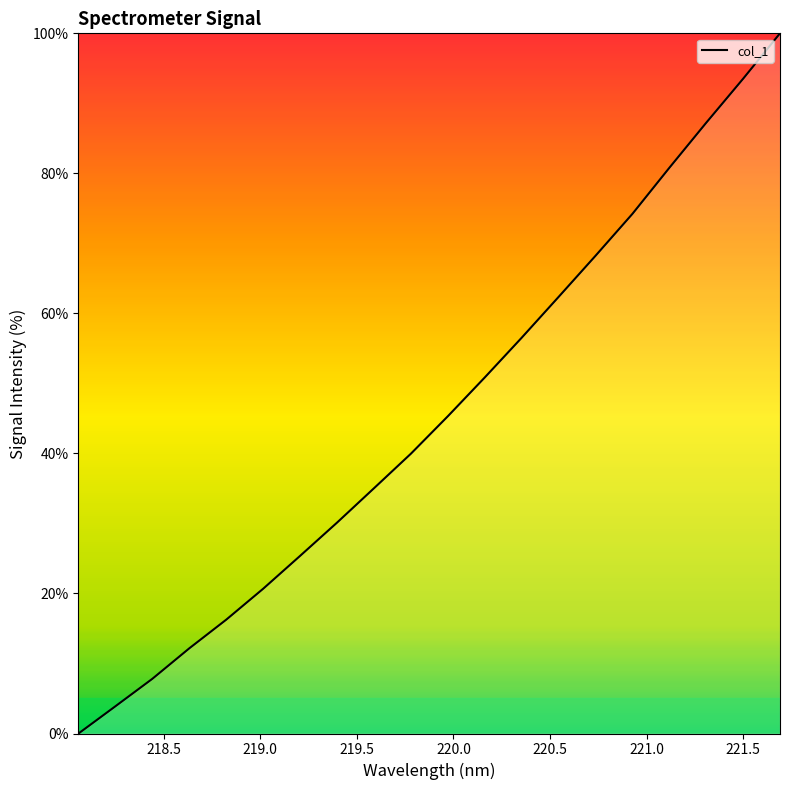

How many lines are shown in the chart?

1